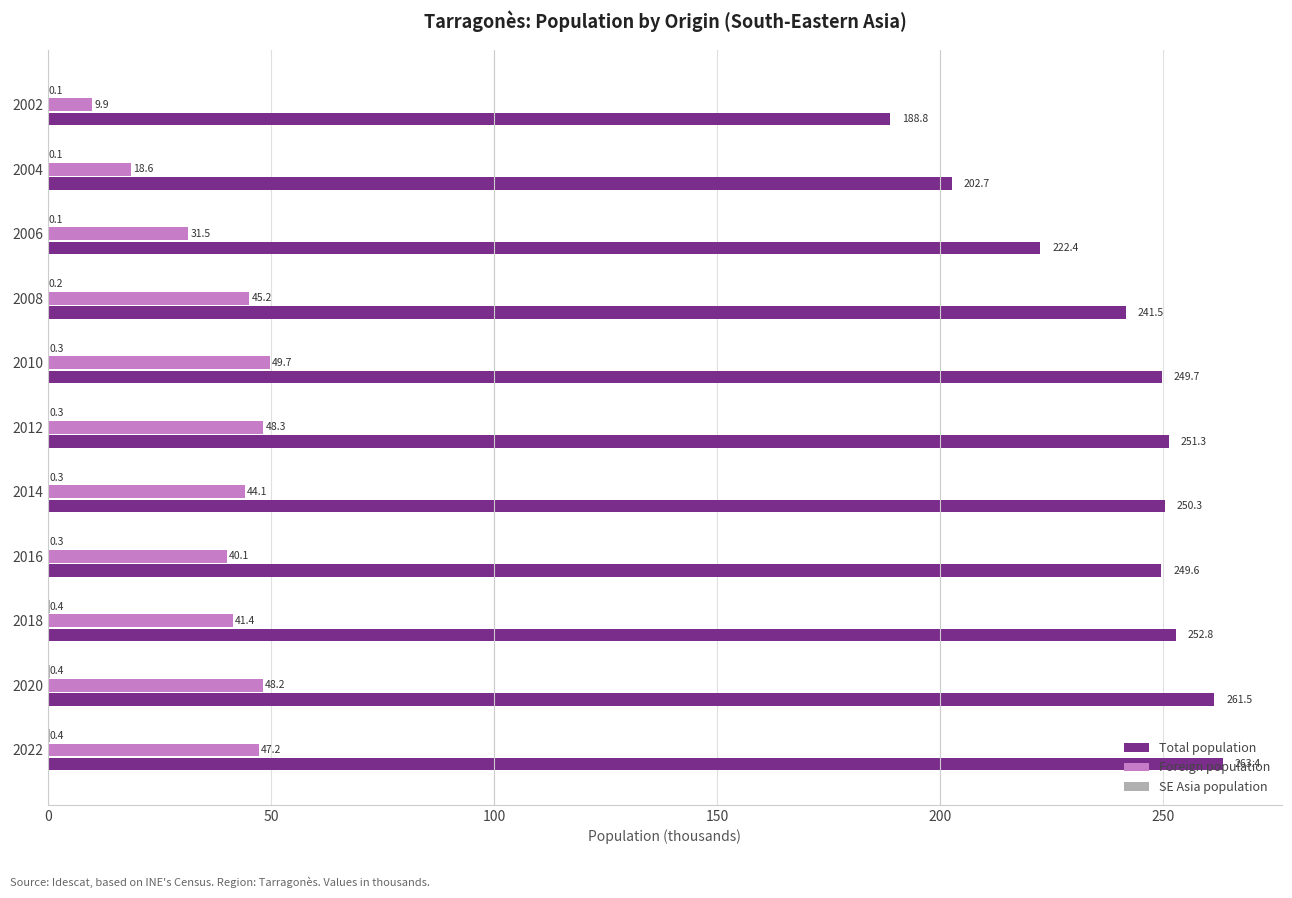

True or false: Total population has a value of 128.5 at 2008.

False